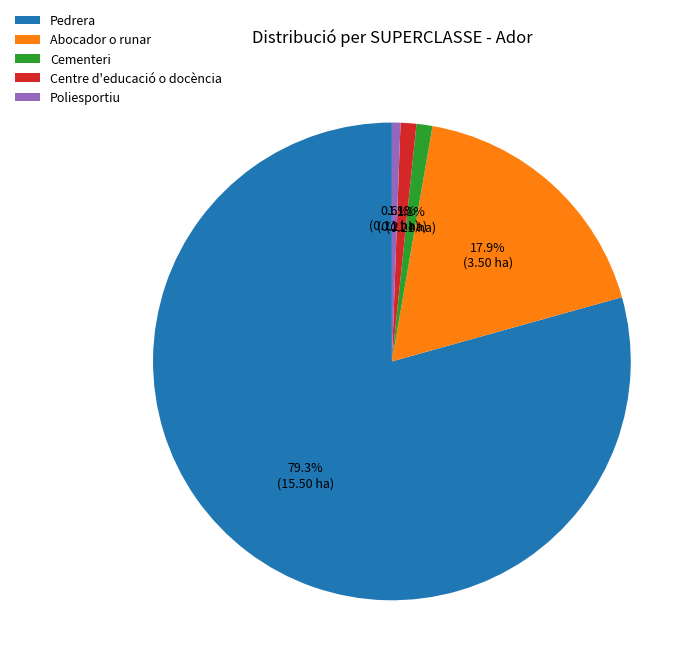

Which category has the biggest portion of the pie?

Pedrera